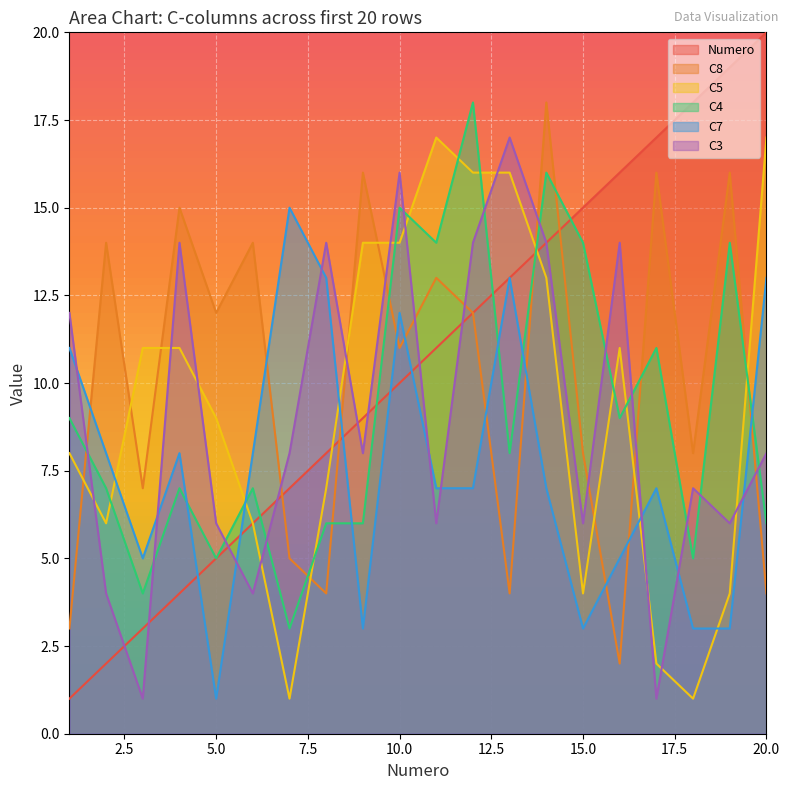

True or false: C4 has more than 0 interior local peaks.

True